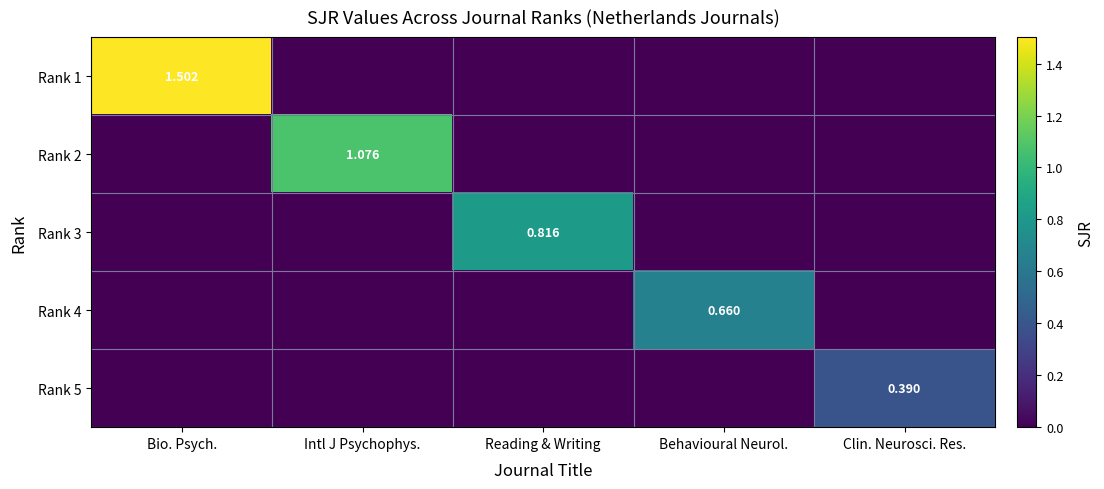

List the series in order of their peak value, highest first.

Rank 1, Rank 2, Rank 3, Rank 4, Rank 5